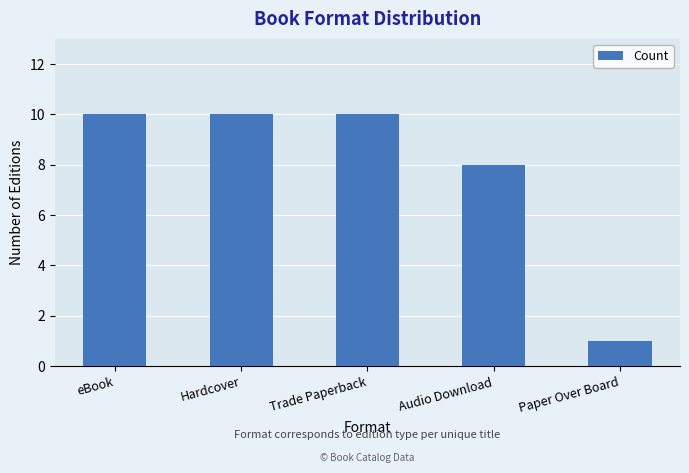

What is the value of the 3rd bar from the left?

10